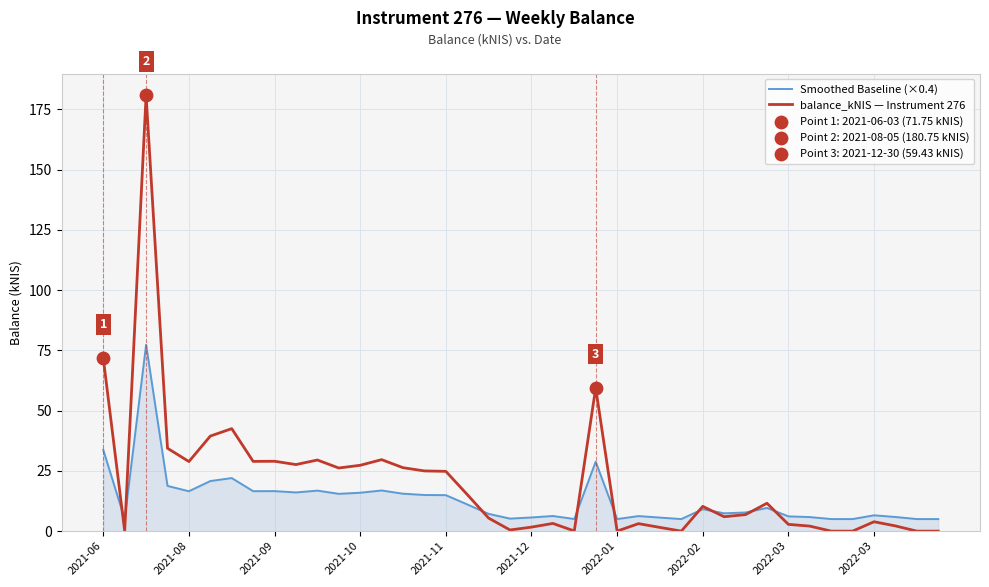

Rank the series by their maximum value, from lowest to highest.

Smoothed Baseline (×0.4), balance_kNIS — Instrument 276